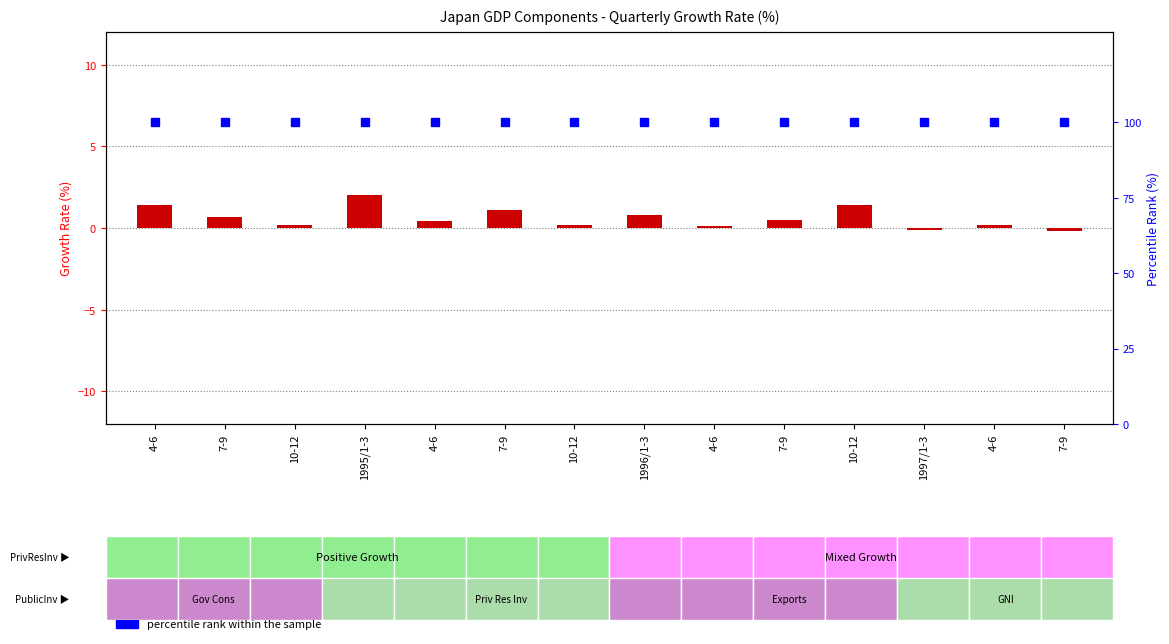

Count the number of categories in the chart.

14